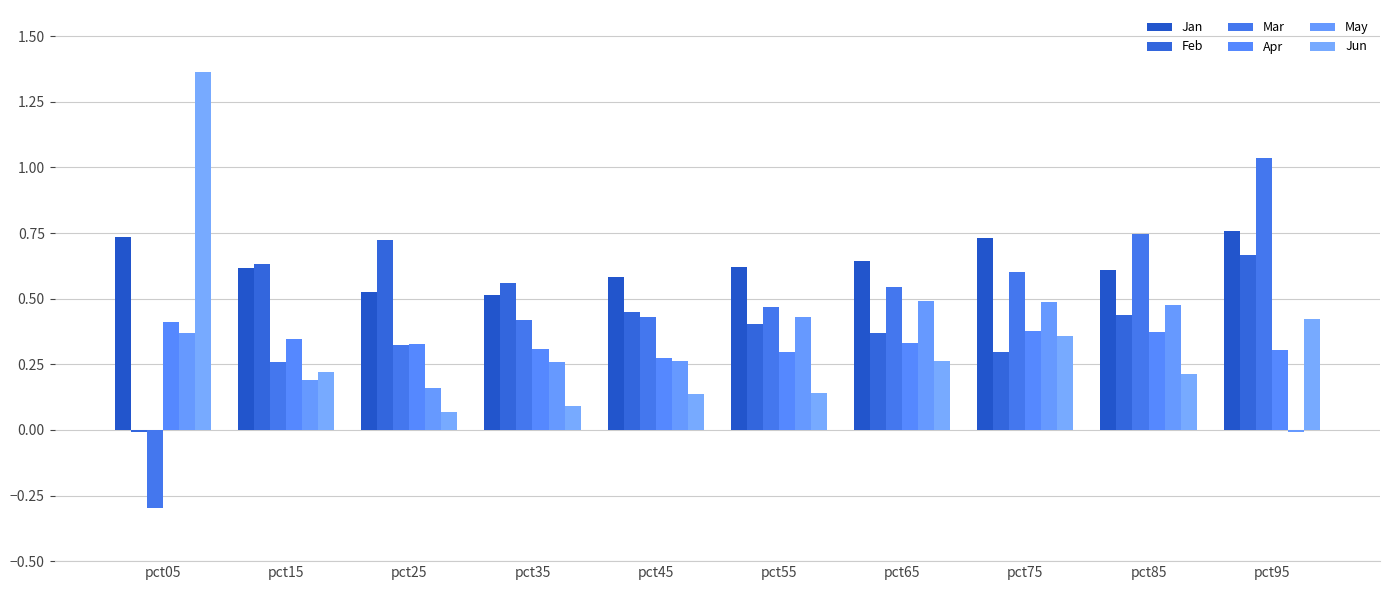

What is the maximum value for Apr?

0.4